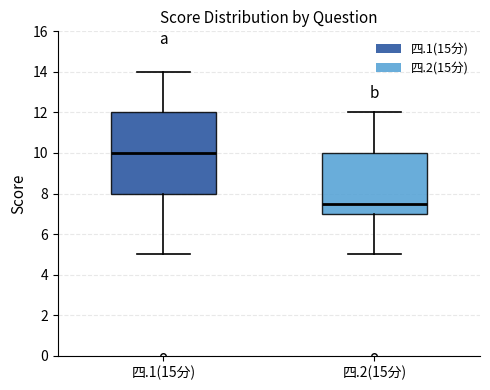

Reading left to right, read every box against the y-axis: the position of its median line, the range the box covers, and the ends of its whiskers. The values are not printed on the chart, so give them approximately, as read against the axis.

四.1(15分): median 10.0, box 8.0 to 12.0, whiskers 5.0 to 14.0
四.2(15分): median 7.6, box 7.0 to 10.0, whiskers 5.0 to 12.0